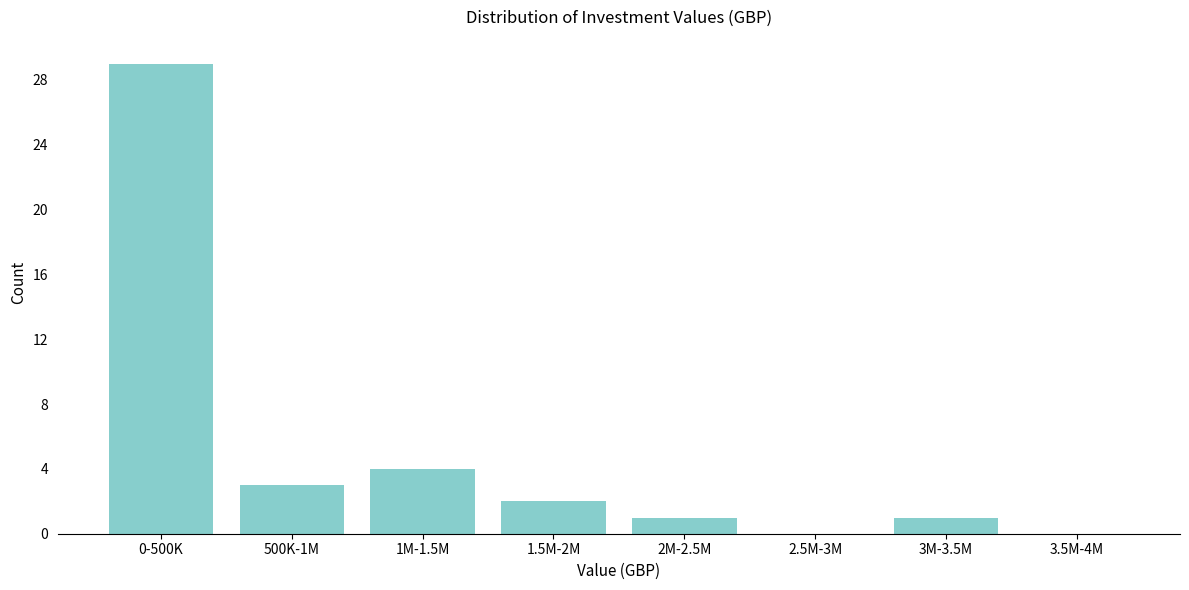

Reading left to right, list all the values displayed in this chart.

0-500K=29	500K-1M=3	1M-1.5M=4	1.5M-2M=2	2M-2.5M=1	2.5M-3M=0	3M-3.5M=1	3.5M-4M=0